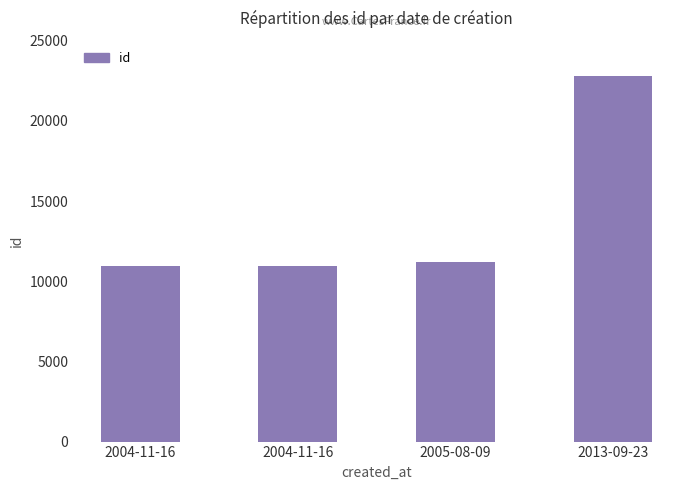

What is the label of the 4th bar from the right?

2004-11-16